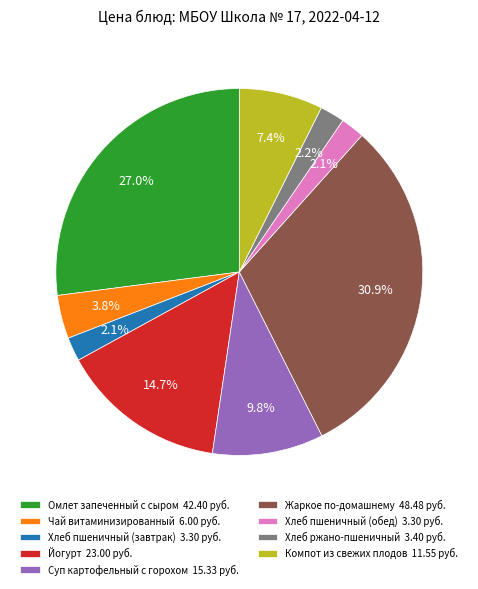

Does any single category account for the majority?

No